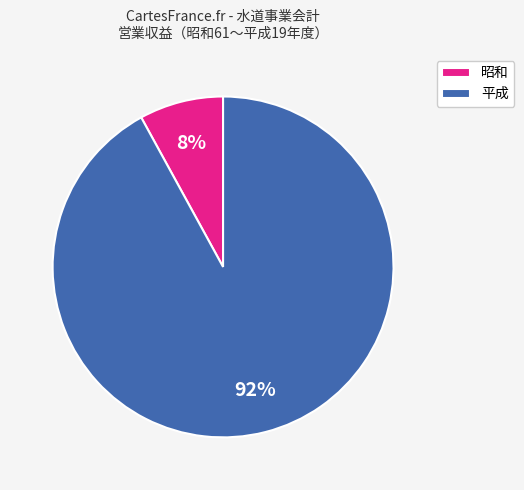

Is 昭和 the majority of the pie?

No